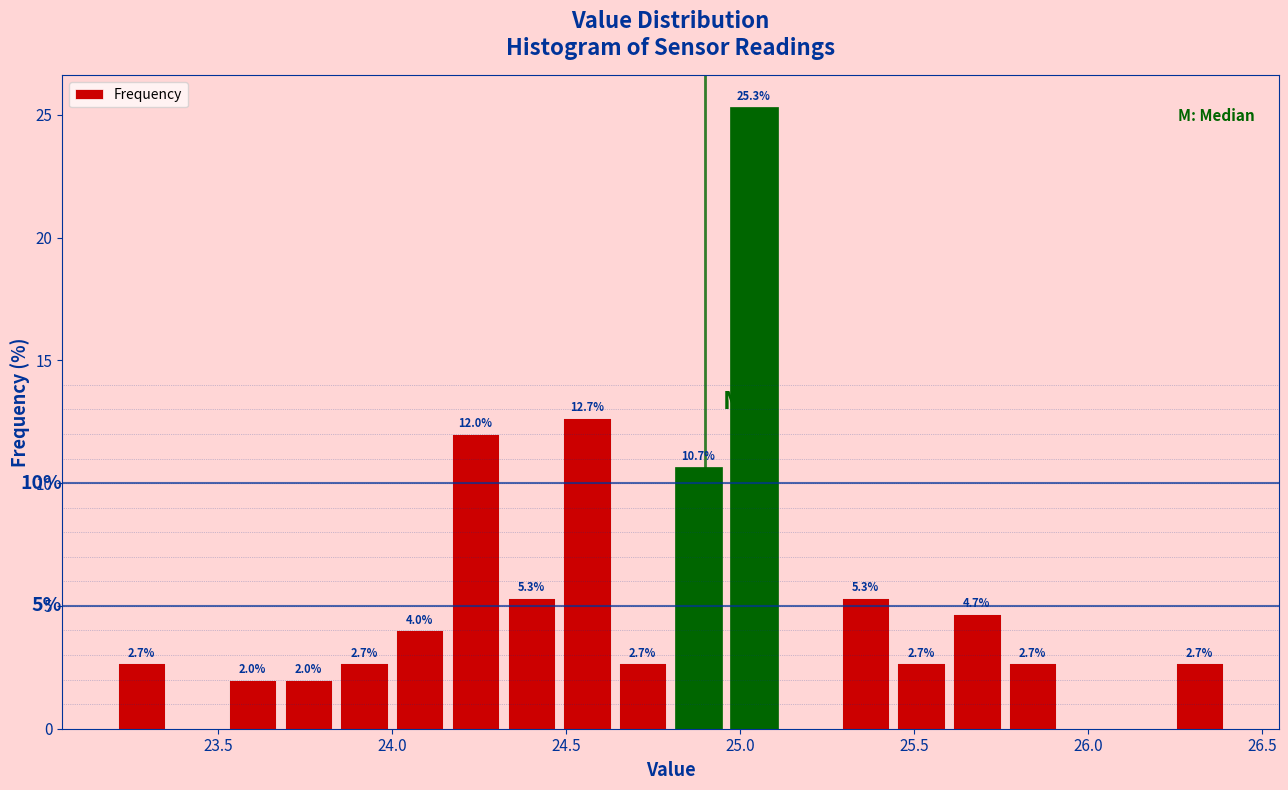

Around what value on the x-axis is the tallest bar? Give the approximate position of its centre, as read against the axis.

25.05